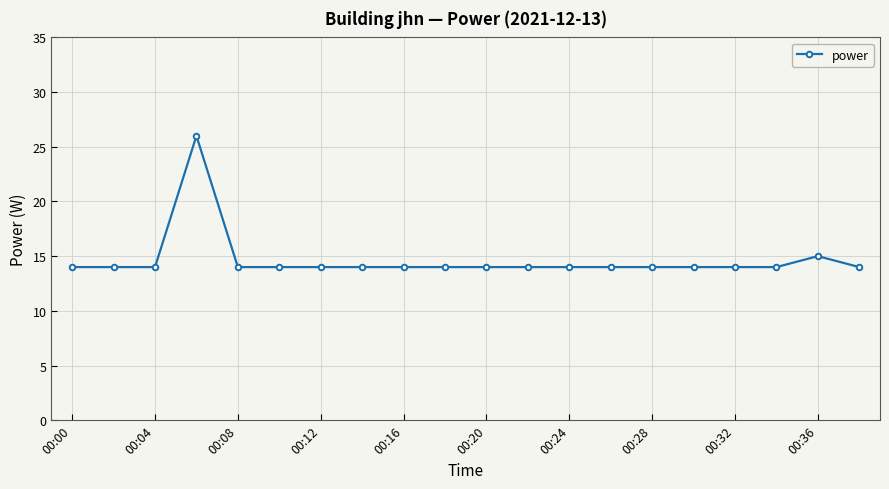

True or false: there are more than 0 points higher than both neighbors.

True